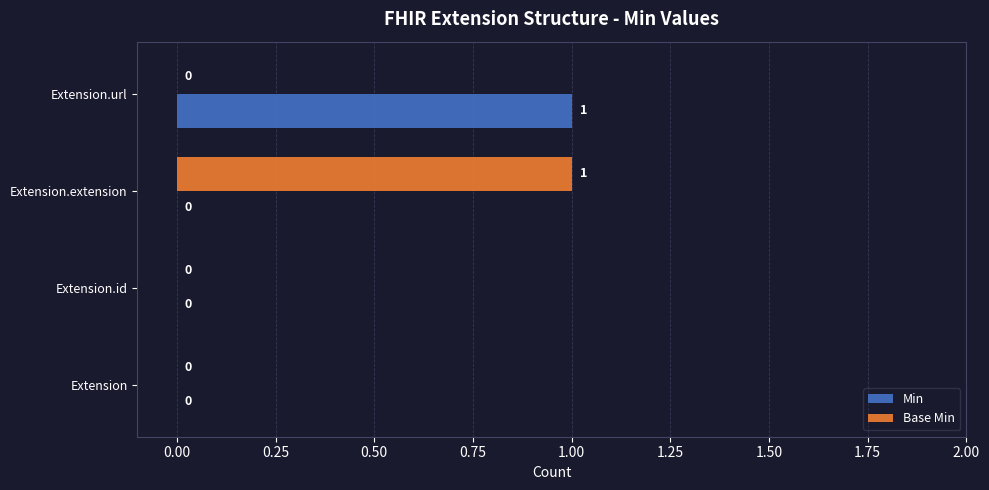

How many values in Base Min are above zero?

1